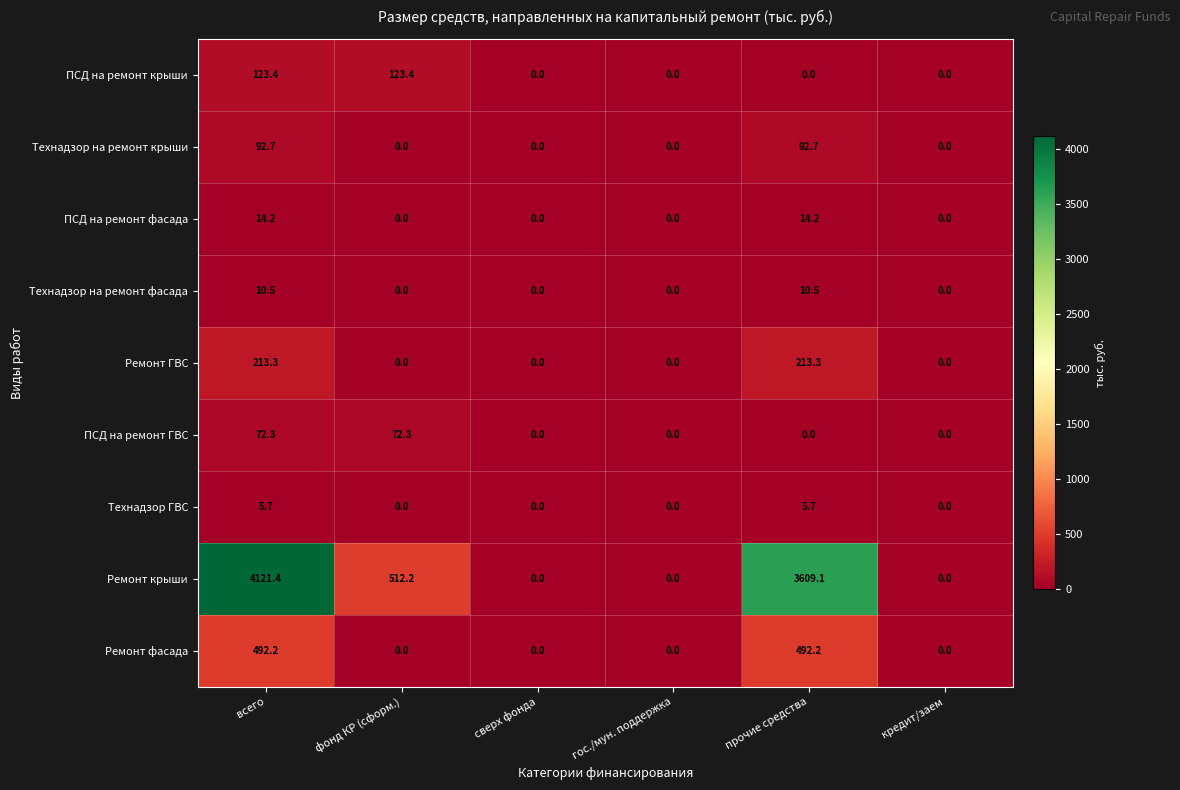

What is the sum of all ПСД на ремонт крыши values?

246.8